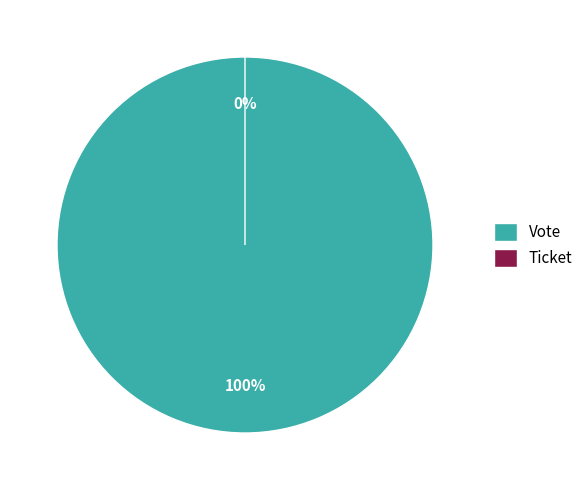

Combined, what portion of the pie is Ticket and Vote?

100.0%